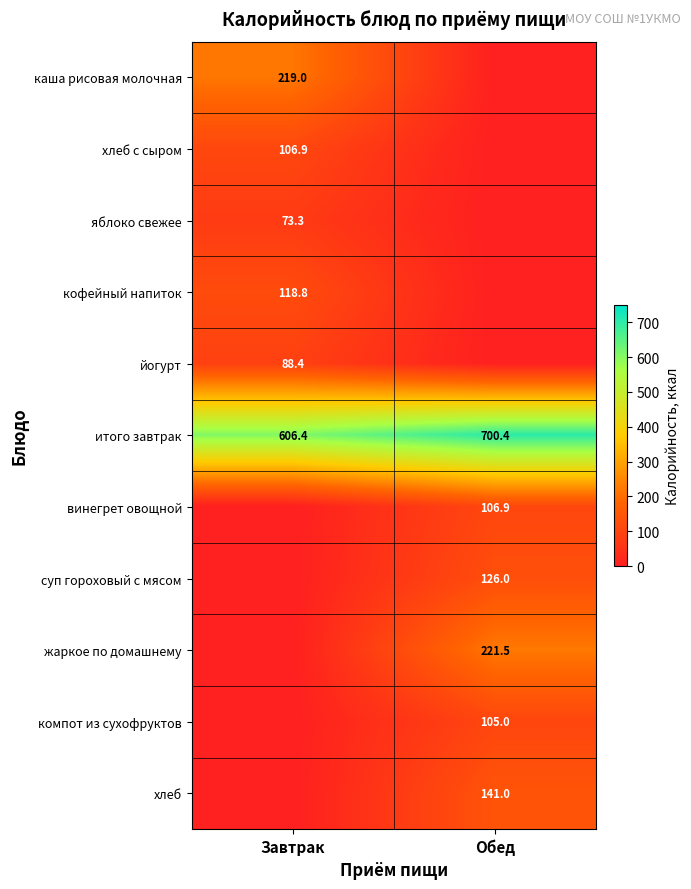

The хлеб с сыром series shows 49.3 at Завтрак. True or false?

False